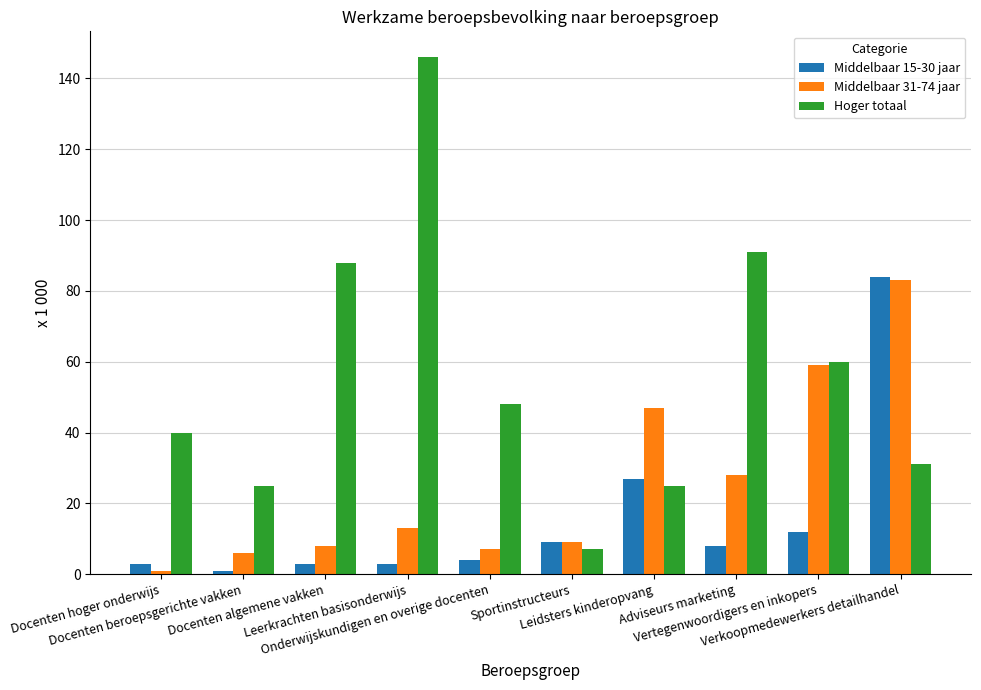

Is it true that Middelbaar 31-74 jaar equals 1 at Docenten hoger onderwijs?

True